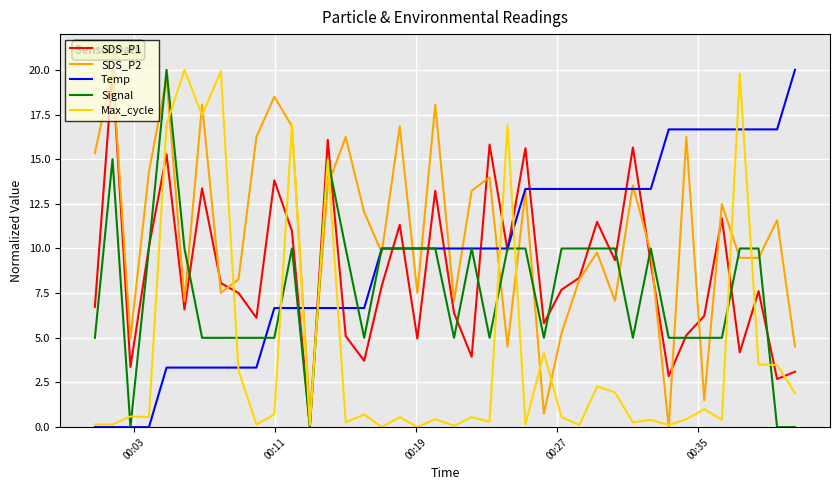

Which series has the largest total across all categories?

SDS_P2